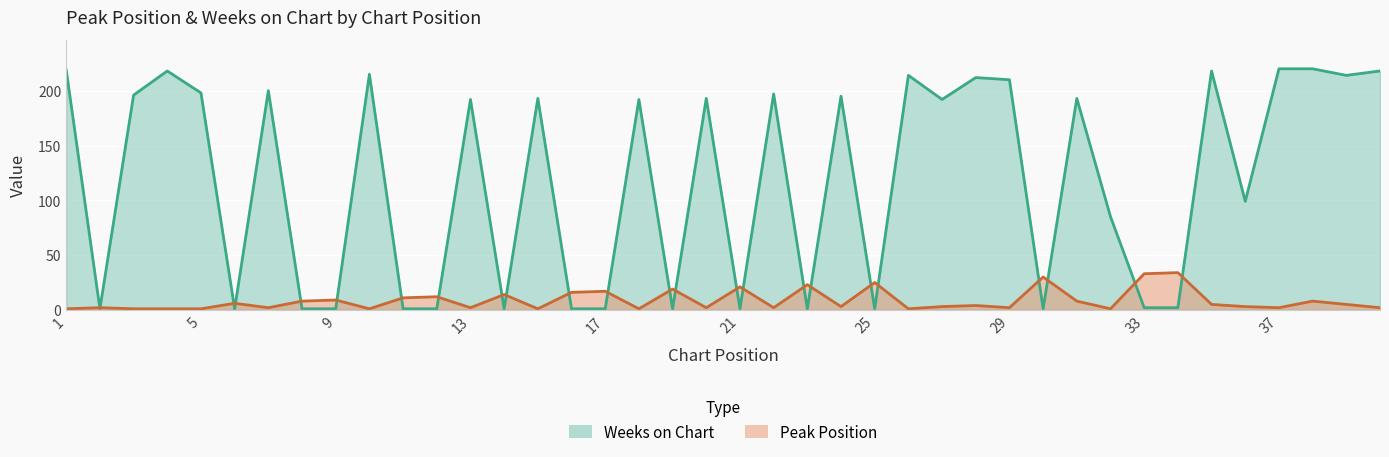

Rank the series by their maximum value, from highest to lowest.

Weeks on Chart, Peak Position